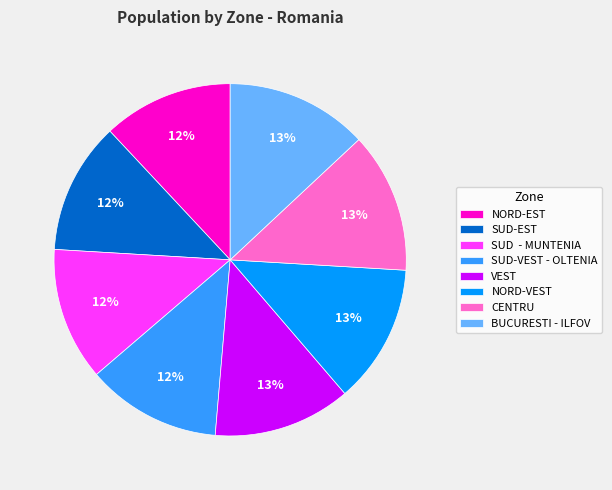

The CENTRU slice represents 13% of the pie. True or false?

True